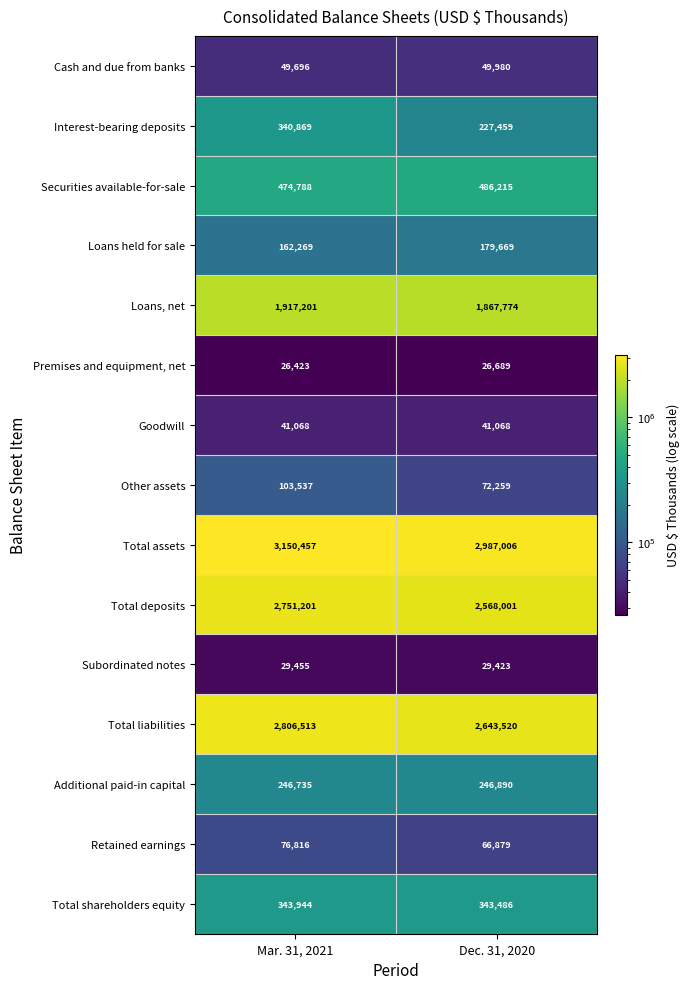

What is the difference between the highest and lowest values at Dec. 31, 2020?

2960317